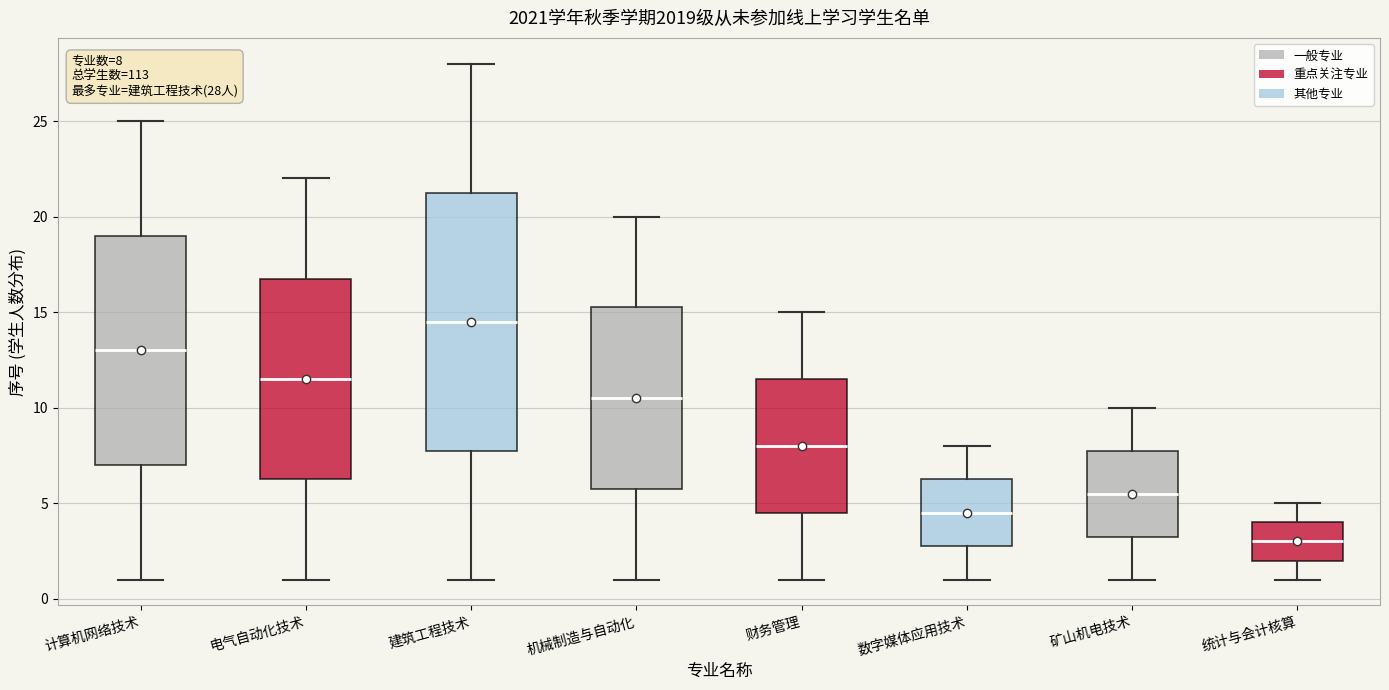

Which box's median line is the highest?

建筑工程技术